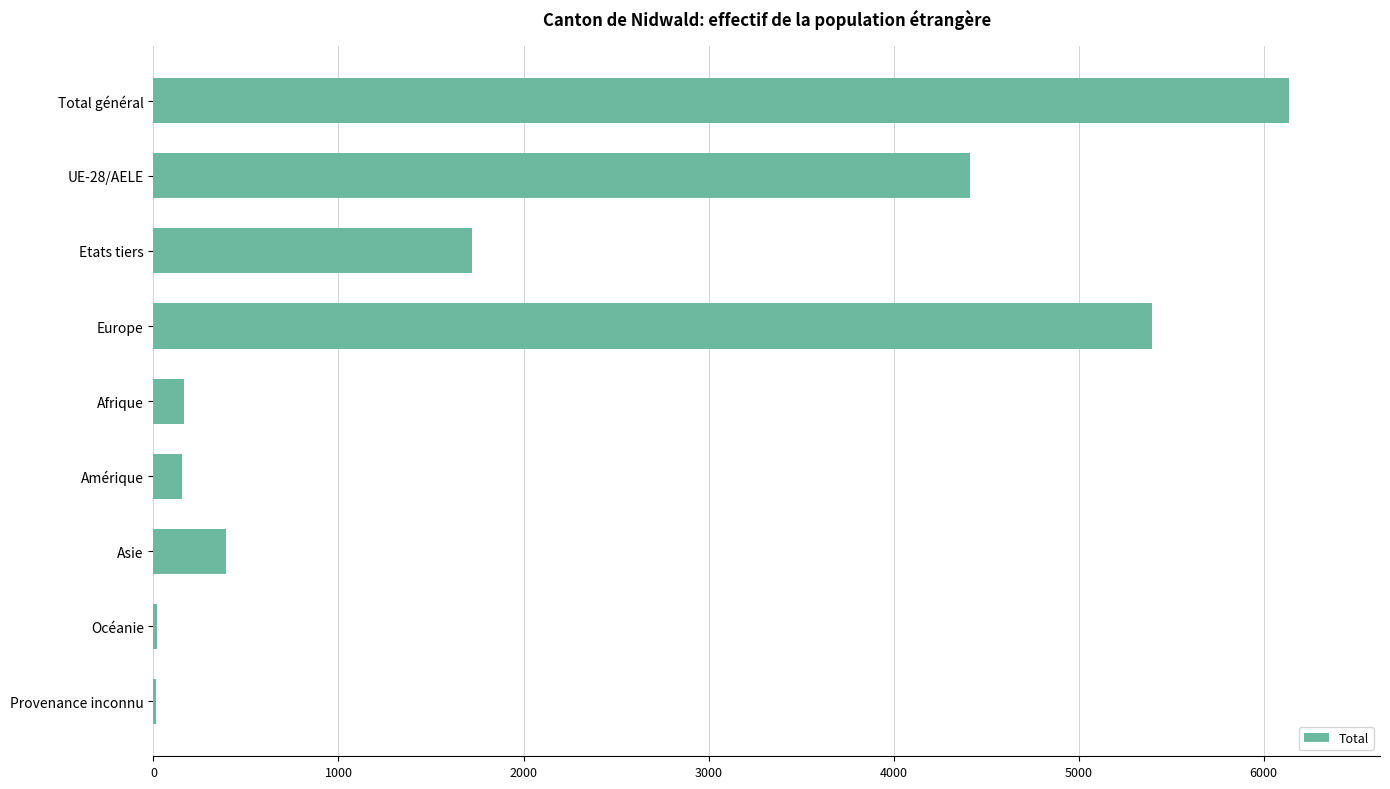

At which category does the chart reach its peak across all series?

Total général